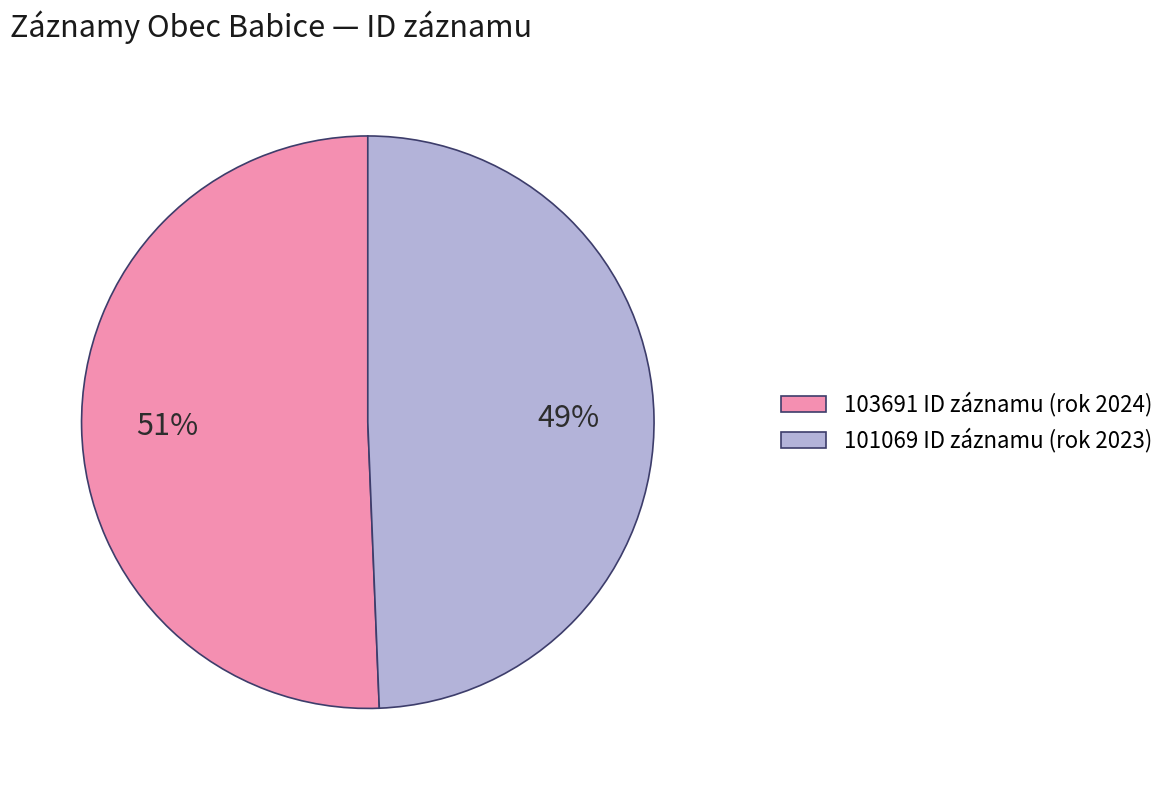

Count the number of slices in the pie.

2